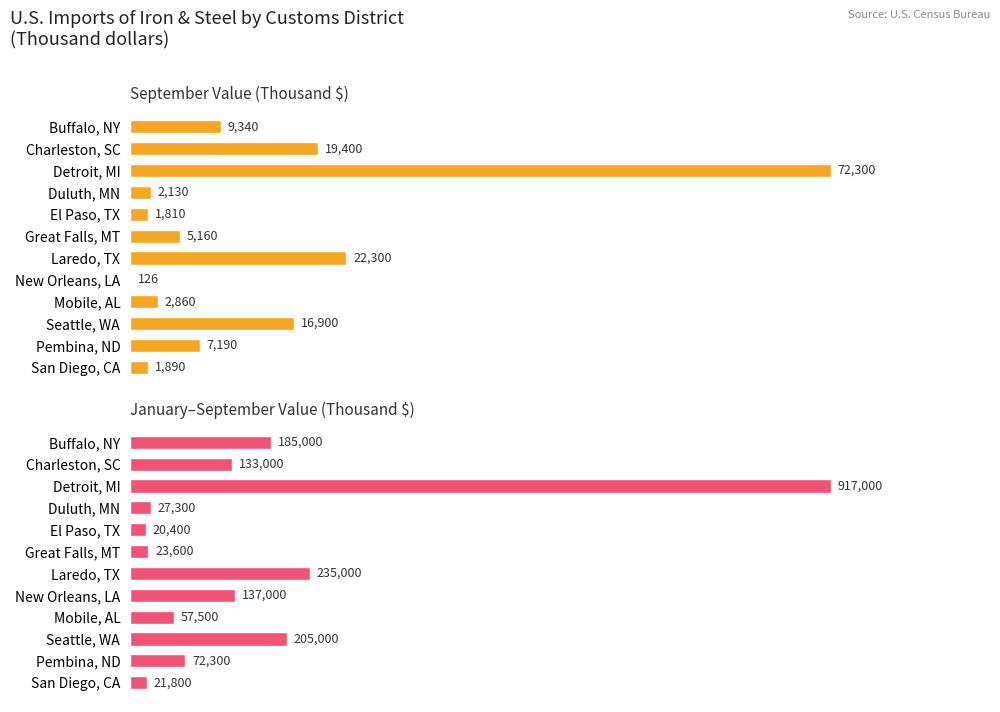

What is the sum of all January–September Value (Thousand $) values?

2034900